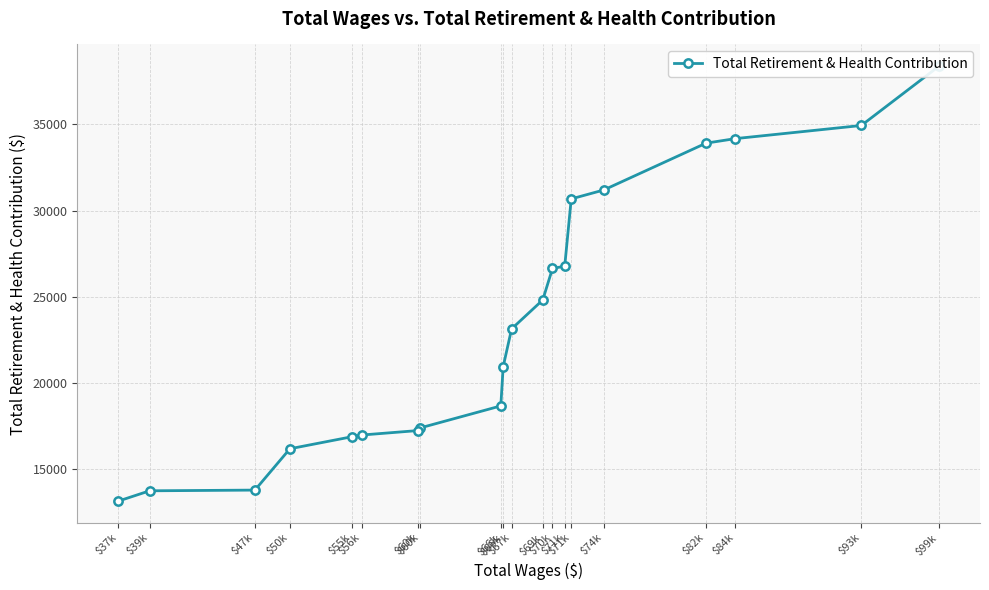

At which category does the chart reach its minimum across all series?

$37k